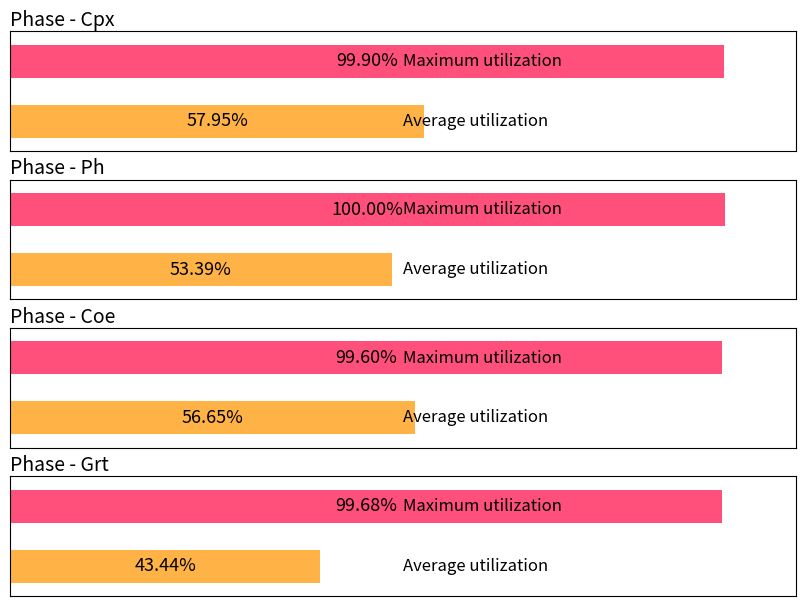

Which label corresponds to the smallest value in the chart?

Grt